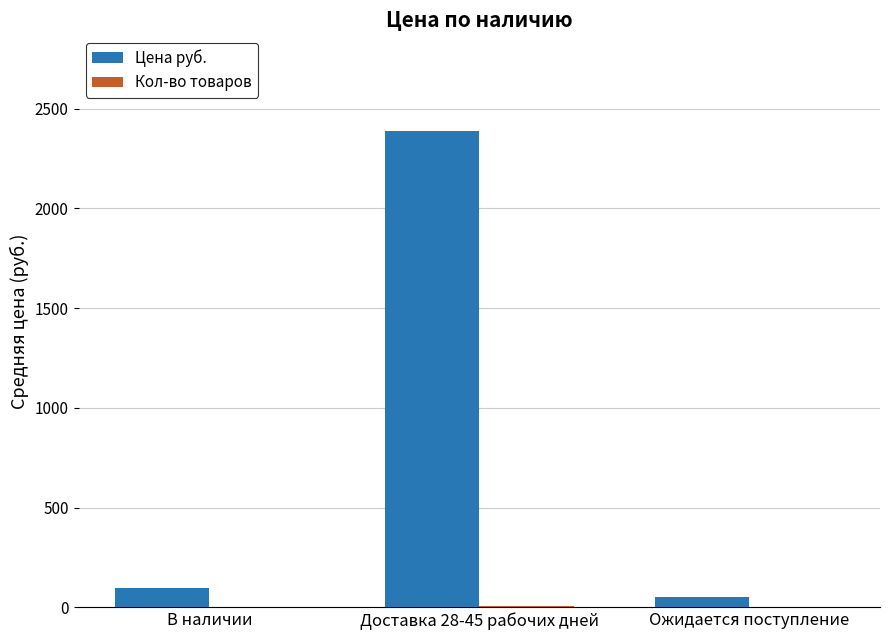

What is the sum of all Цена руб. values?

2539.5